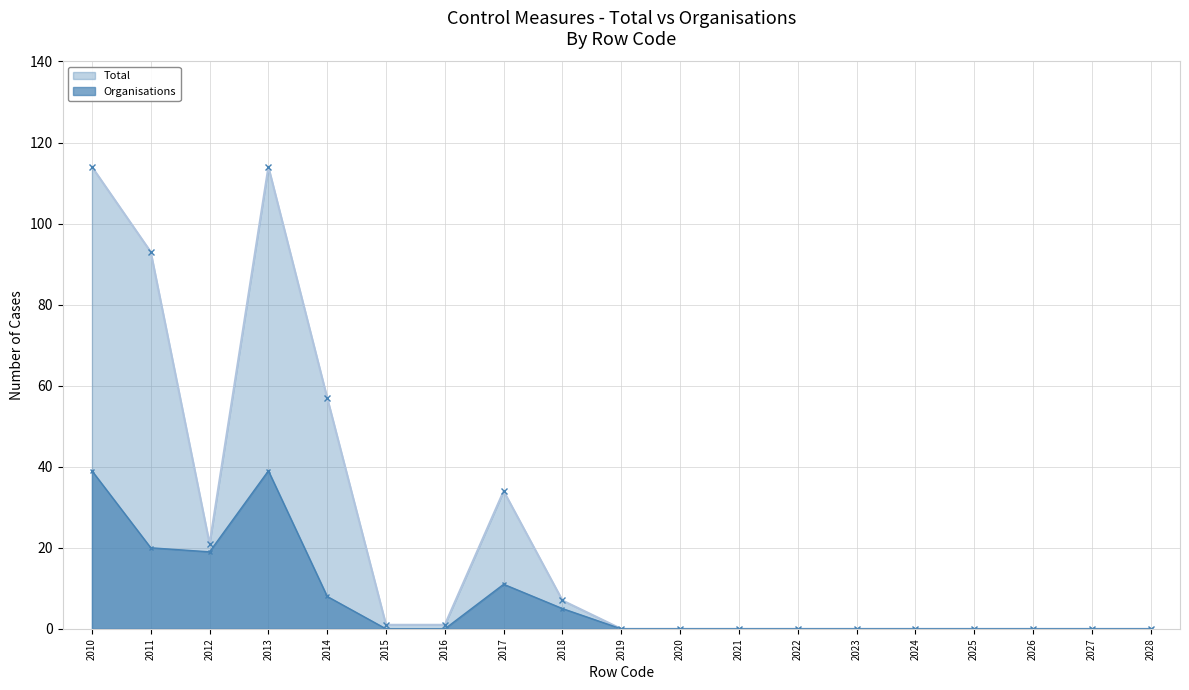

What is the sum of the Organisations values at 2023 and 2013?

39